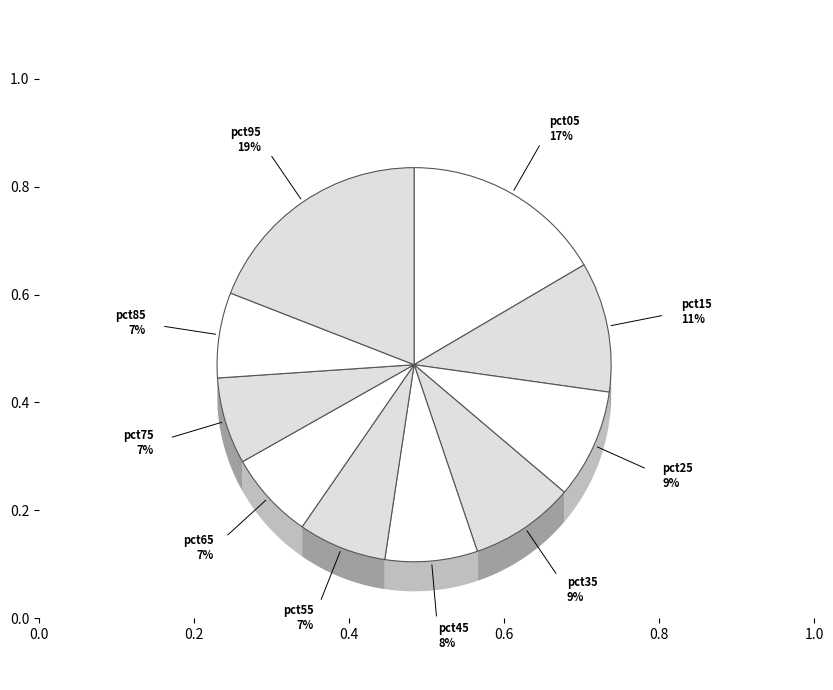

Count the number of slices in the pie.

10